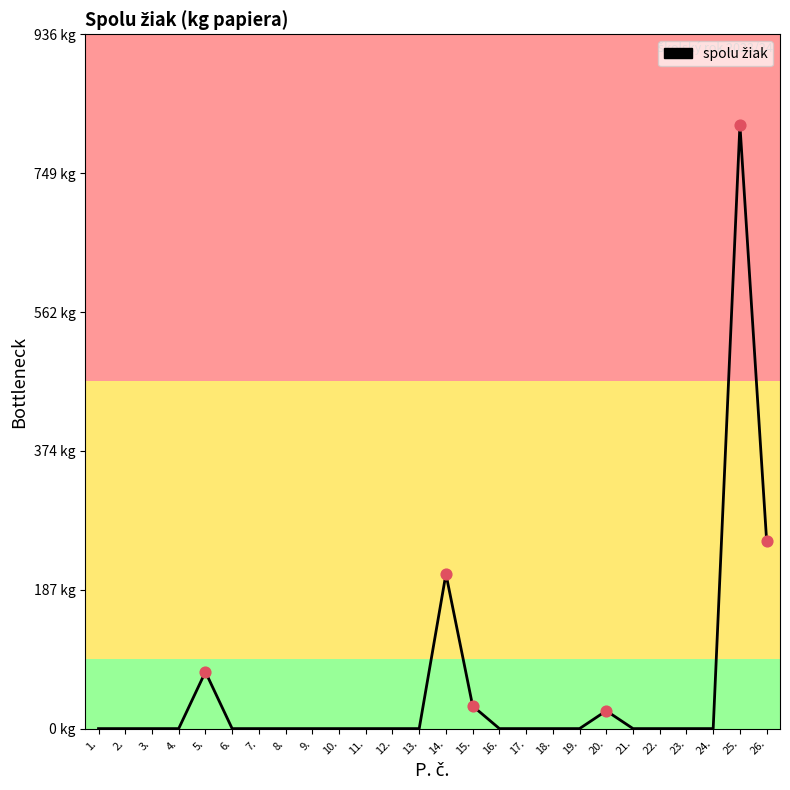

Between 13. and 9., which is larger?

13.